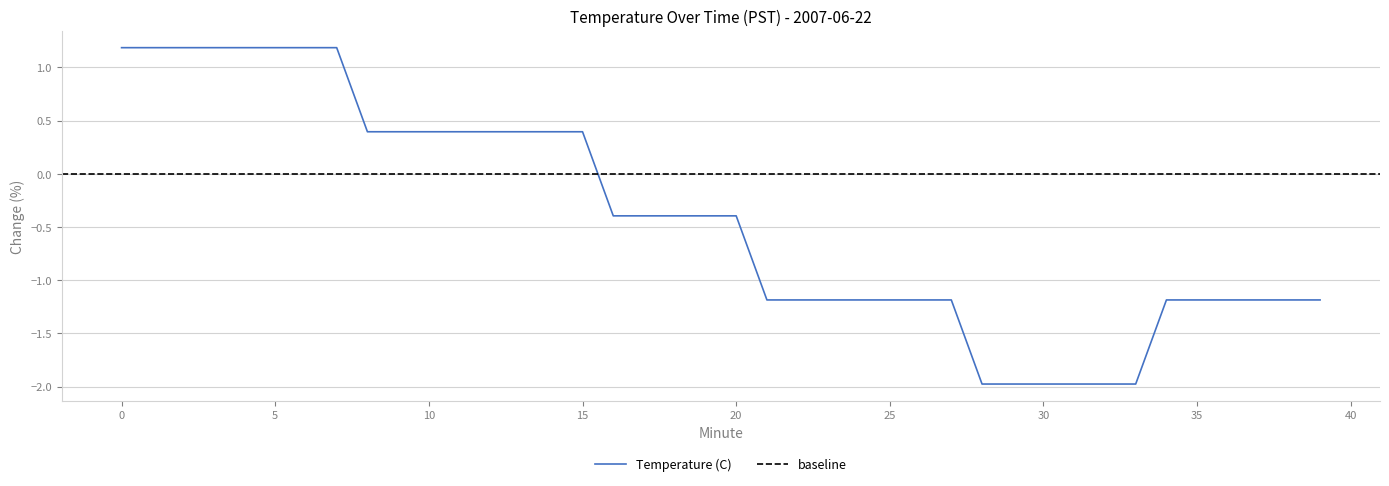

What is the approximate value at 18?

-0.4